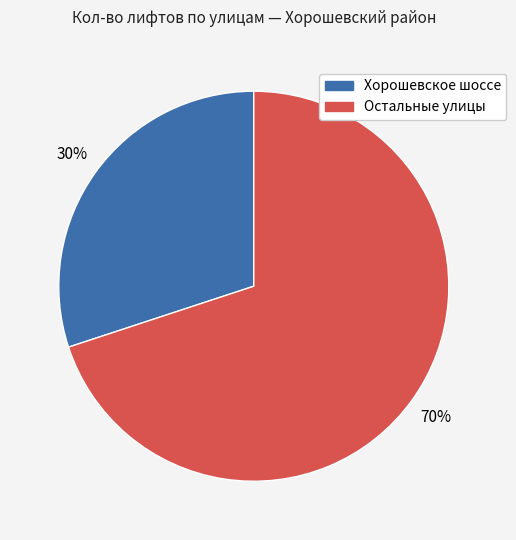

Does Хорошевское шоссе represent more than half of the total?

No